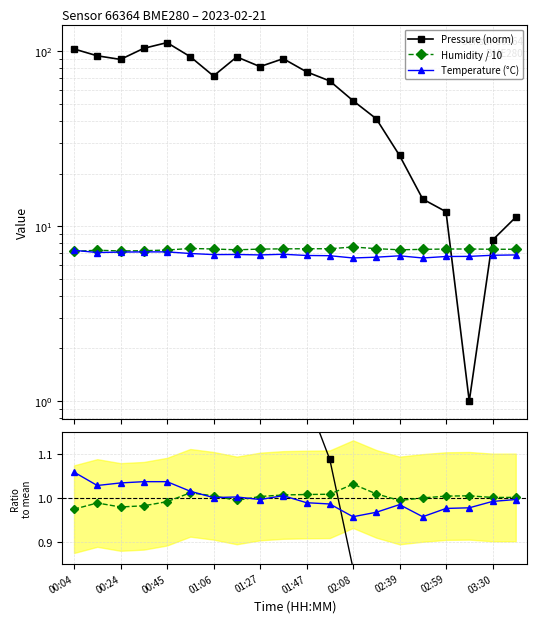

What is the difference between the maximum and second lowest values in the Temperature ratio series?

0.1